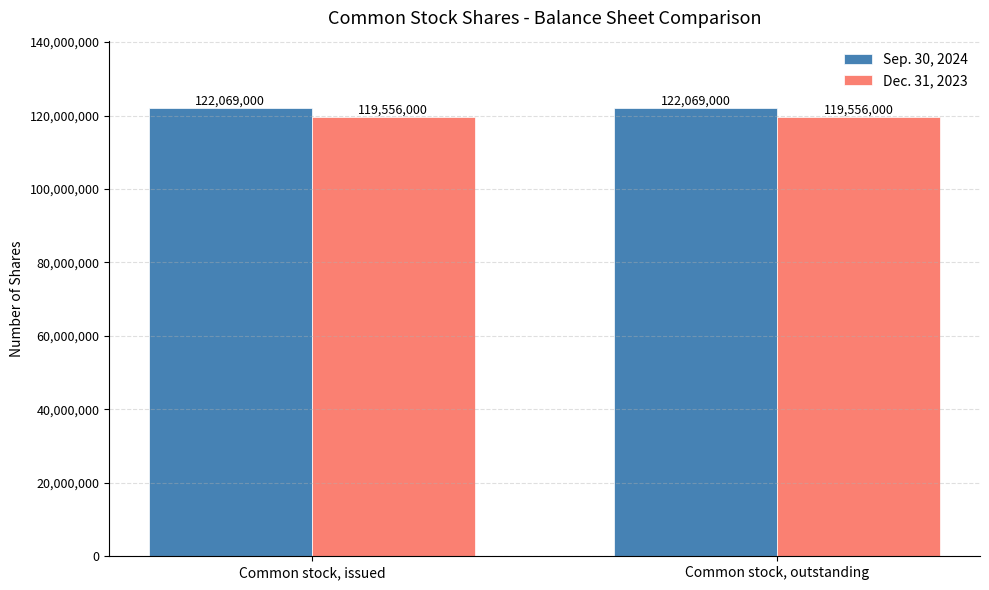

The value of Sep. 30, 2024 at Common stock, outstanding is 209336796. True or false?

False